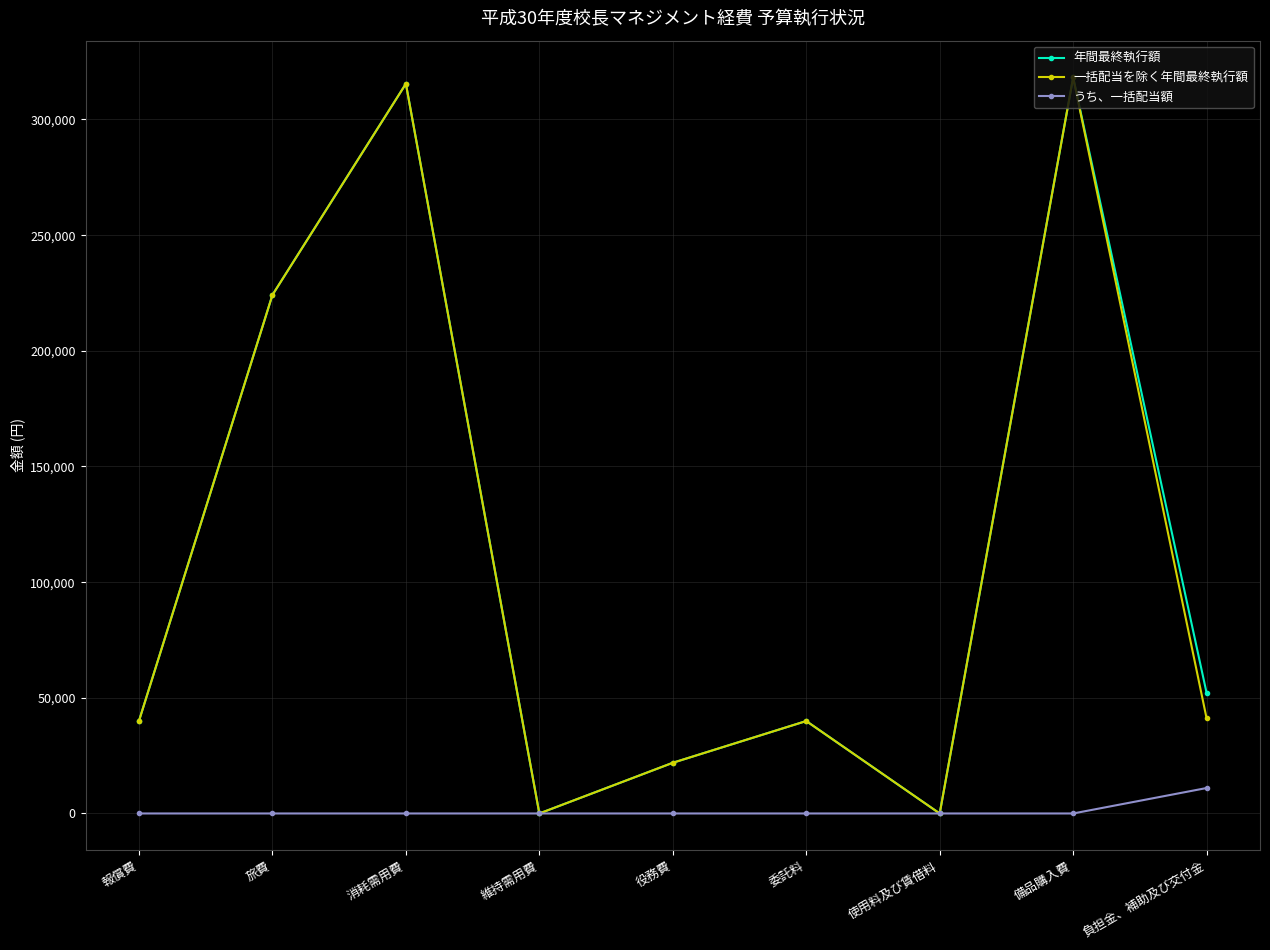

Does the chart have visible grid lines?

Yes